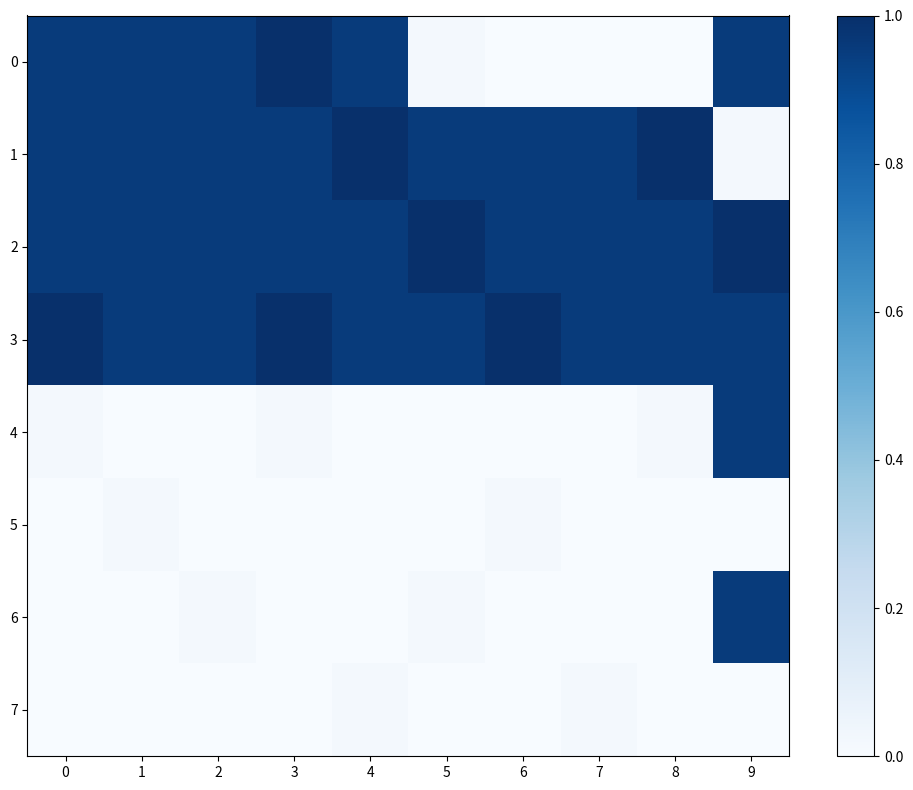

Between 2 and 9, which series saw the biggest shift?

4